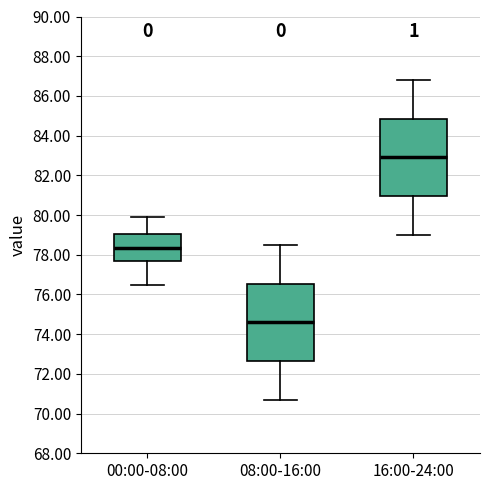

Which box has the highest median line?

16:00-24:00